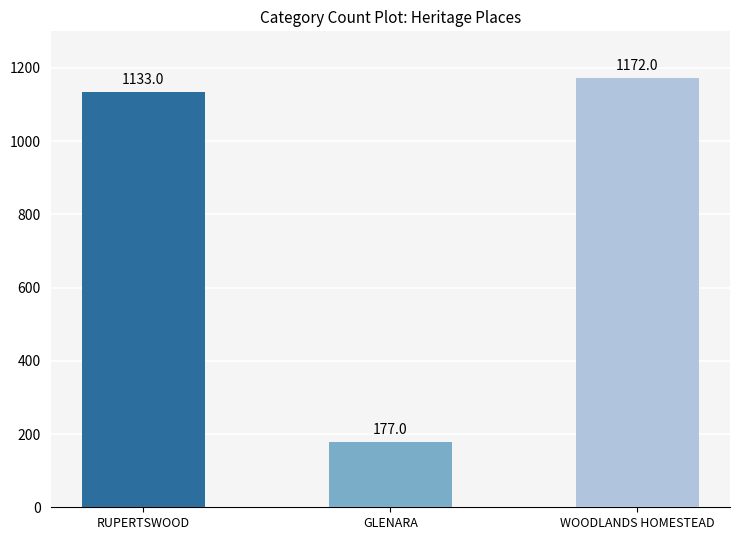

Reading left to right, what are all the values shown in this chart?

1133	177	1172